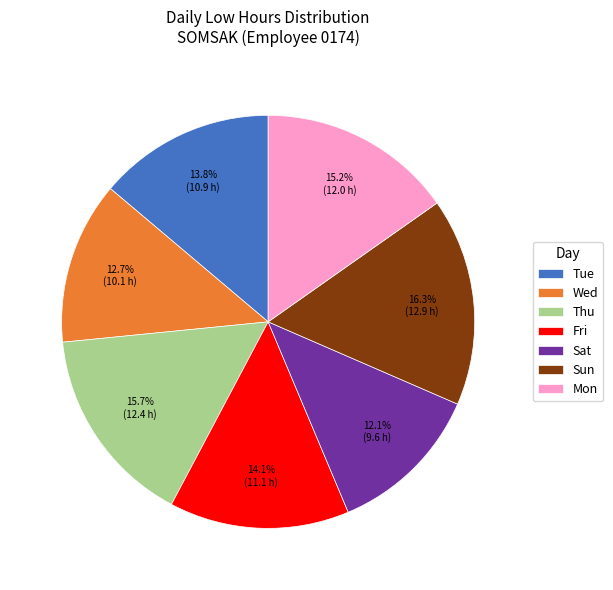

Is there a majority slice in this chart?

No